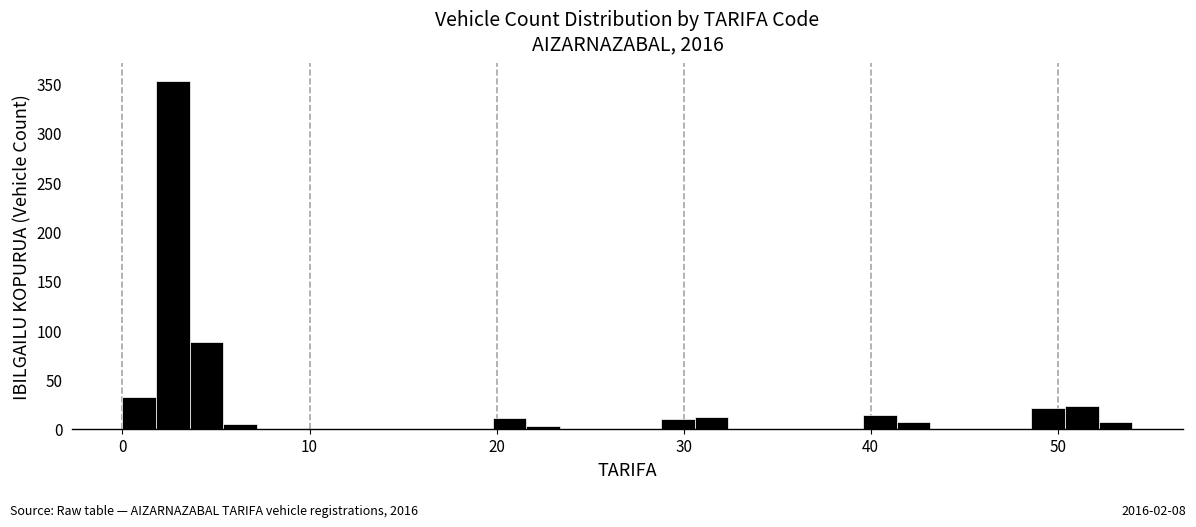

Around what value on the x-axis is the tallest bar? Give the approximate position of its centre, as read against the axis.

3